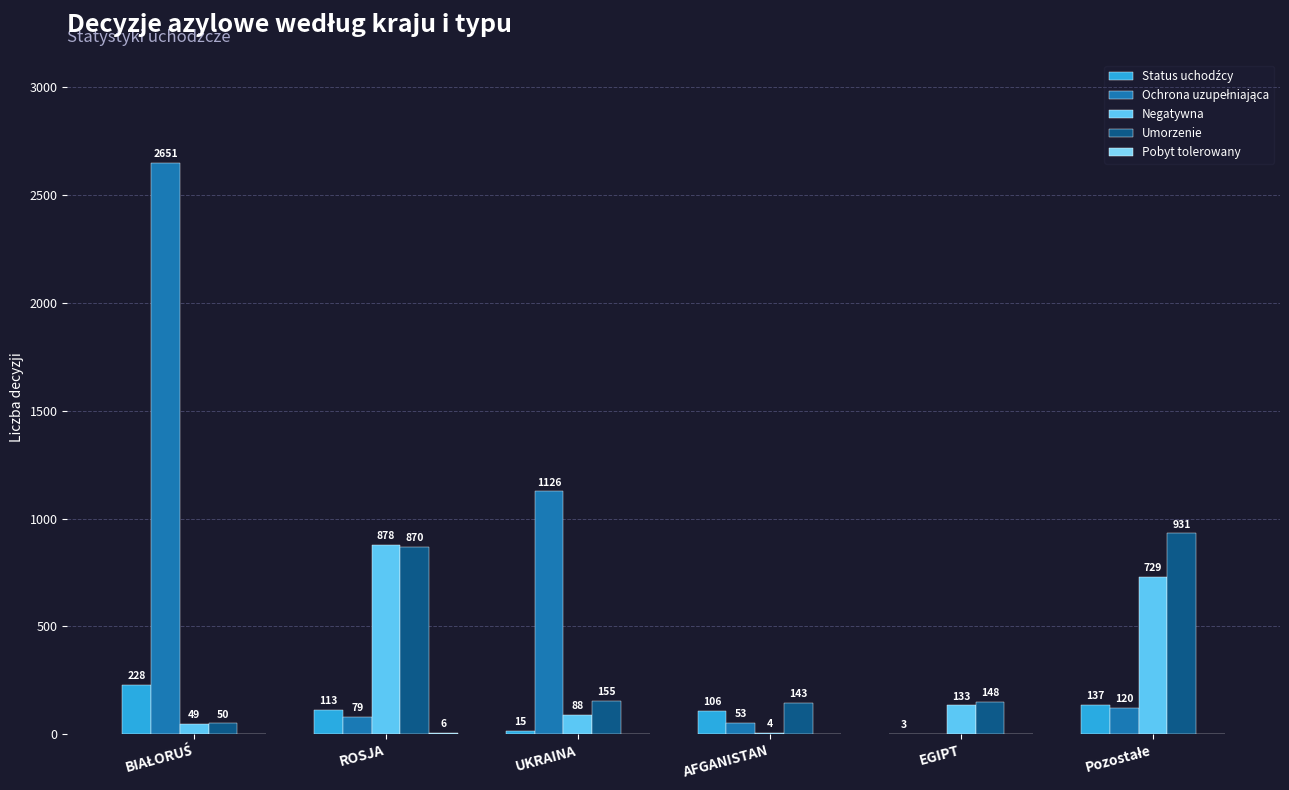

At which label is Umorzenie closest to 490?

UKRAINA